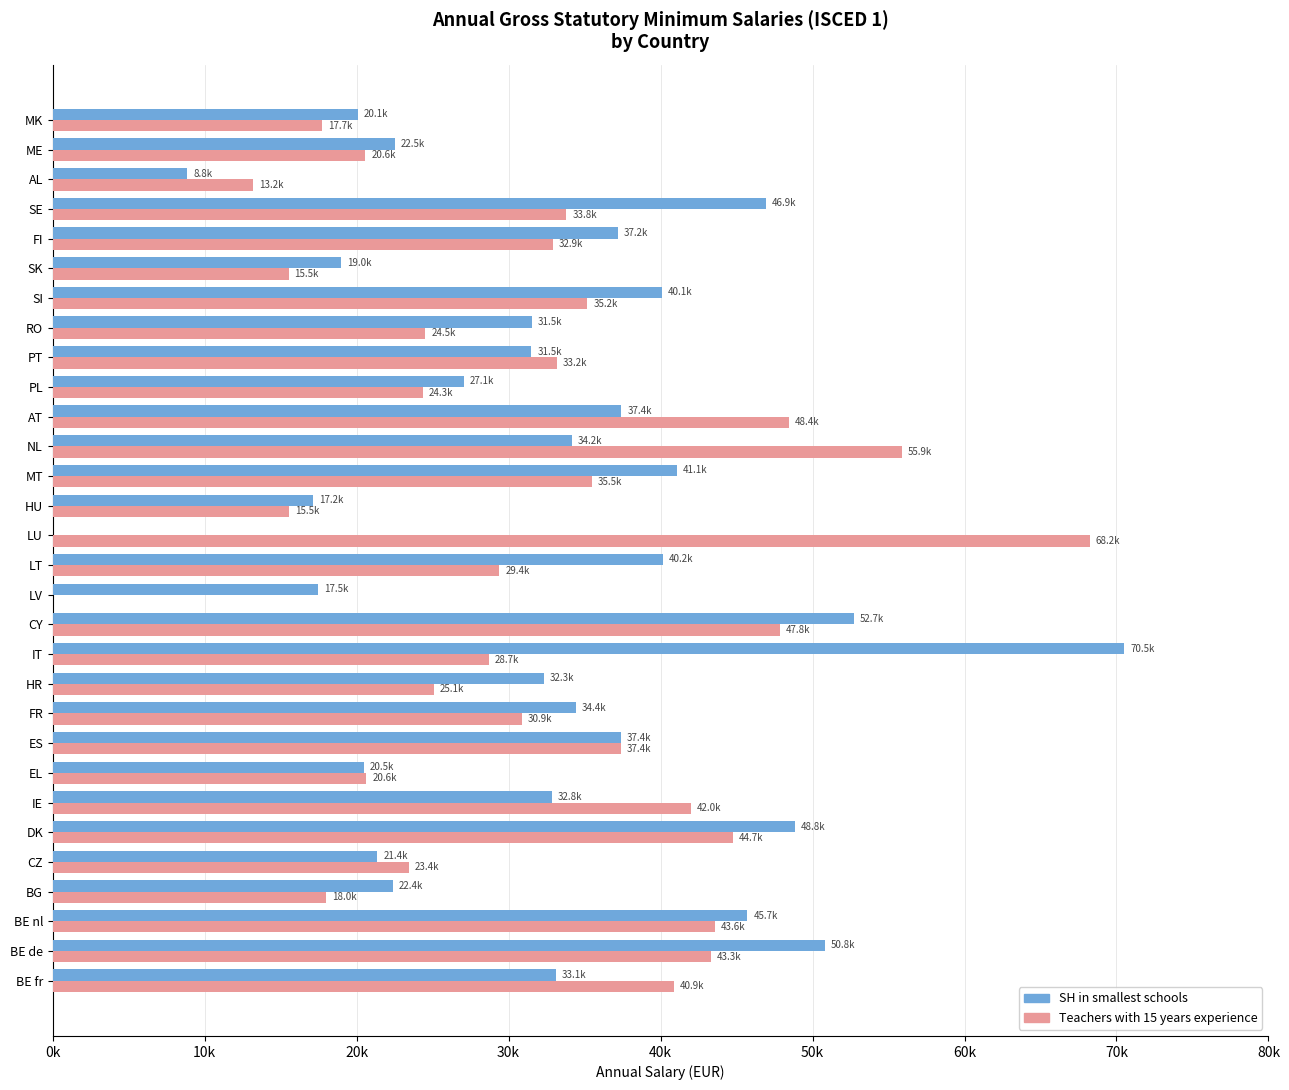

At how many categories does at least one series exceed 53362?

3